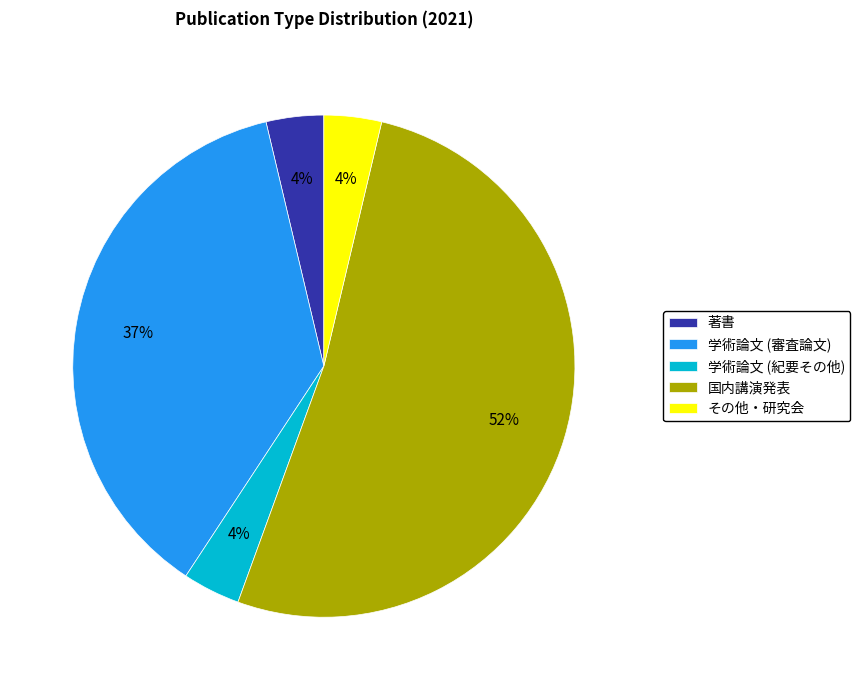

Which slice is the largest?

国内講演発表